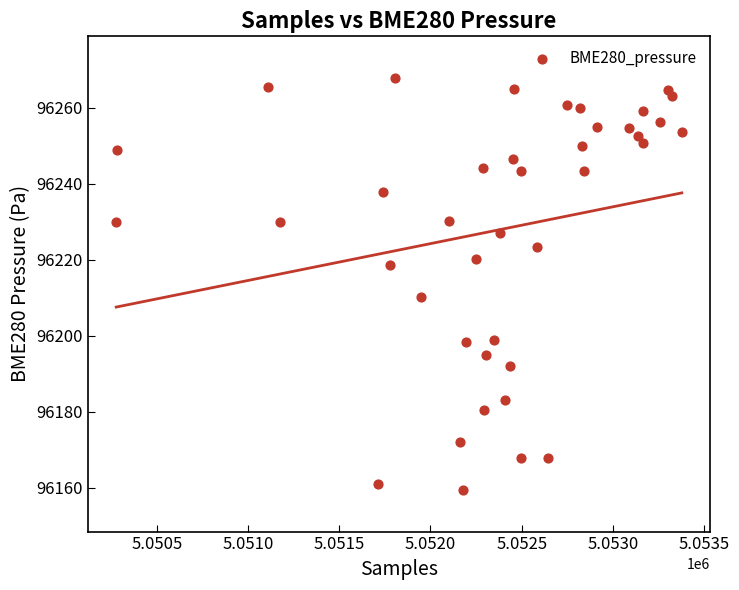

What Y value in the scatter plot is closest to 96213?

96210.1